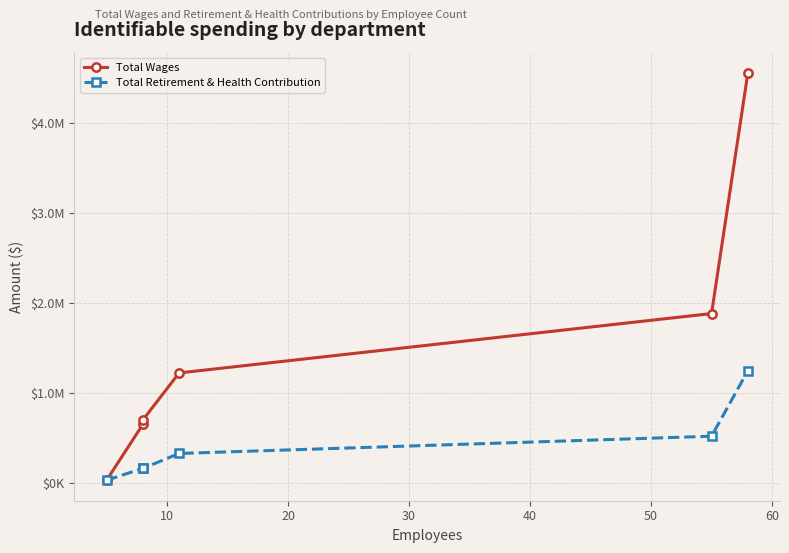

How many lines are shown in the chart?

2